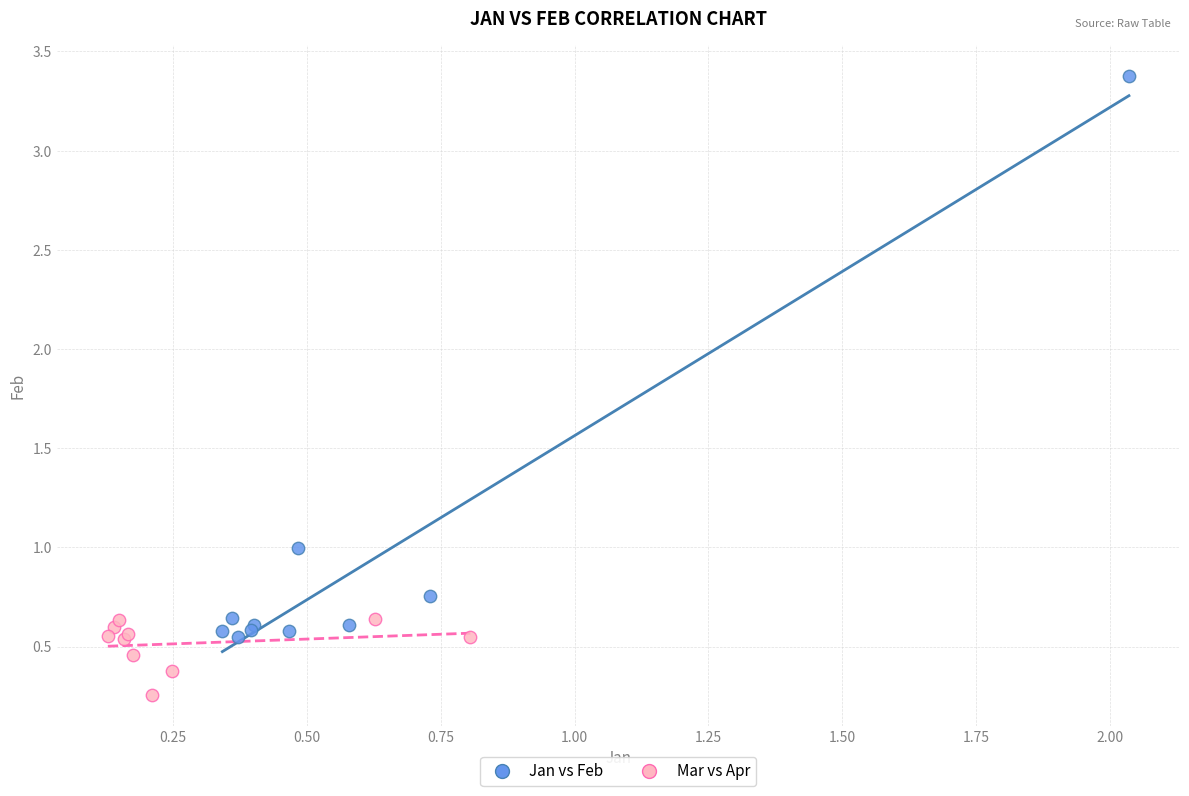

Which series contains the lowest Y value?

Mar vs Apr